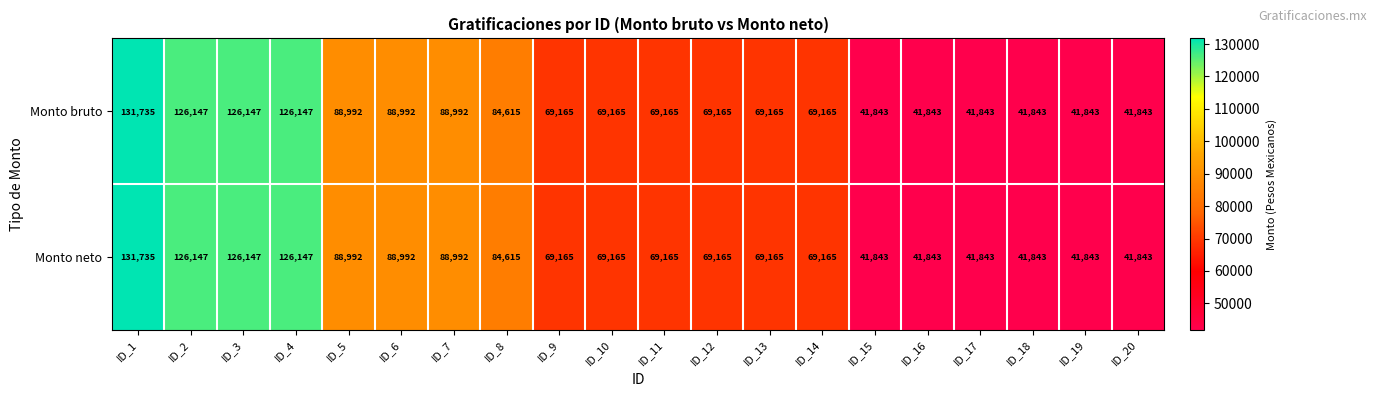

What is the average value of the Monto bruto series?

76391